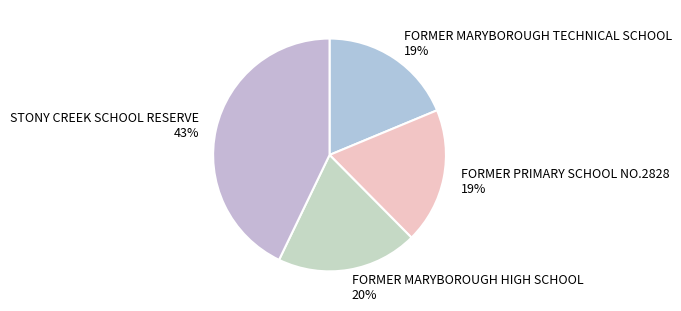

Approximately how many times larger is the value at FORMER MARYBOROUGH HIGH SCHOOL compared to STONY CREEK SCHOOL RESERVE?

0.5